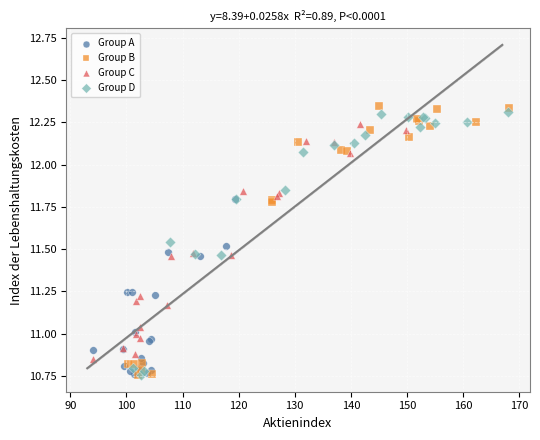

Which series contains the highest Y value?

Group B